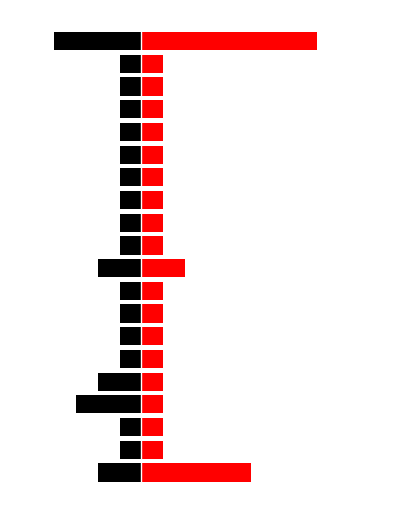

Count the up values in the range 1 to 2.

18